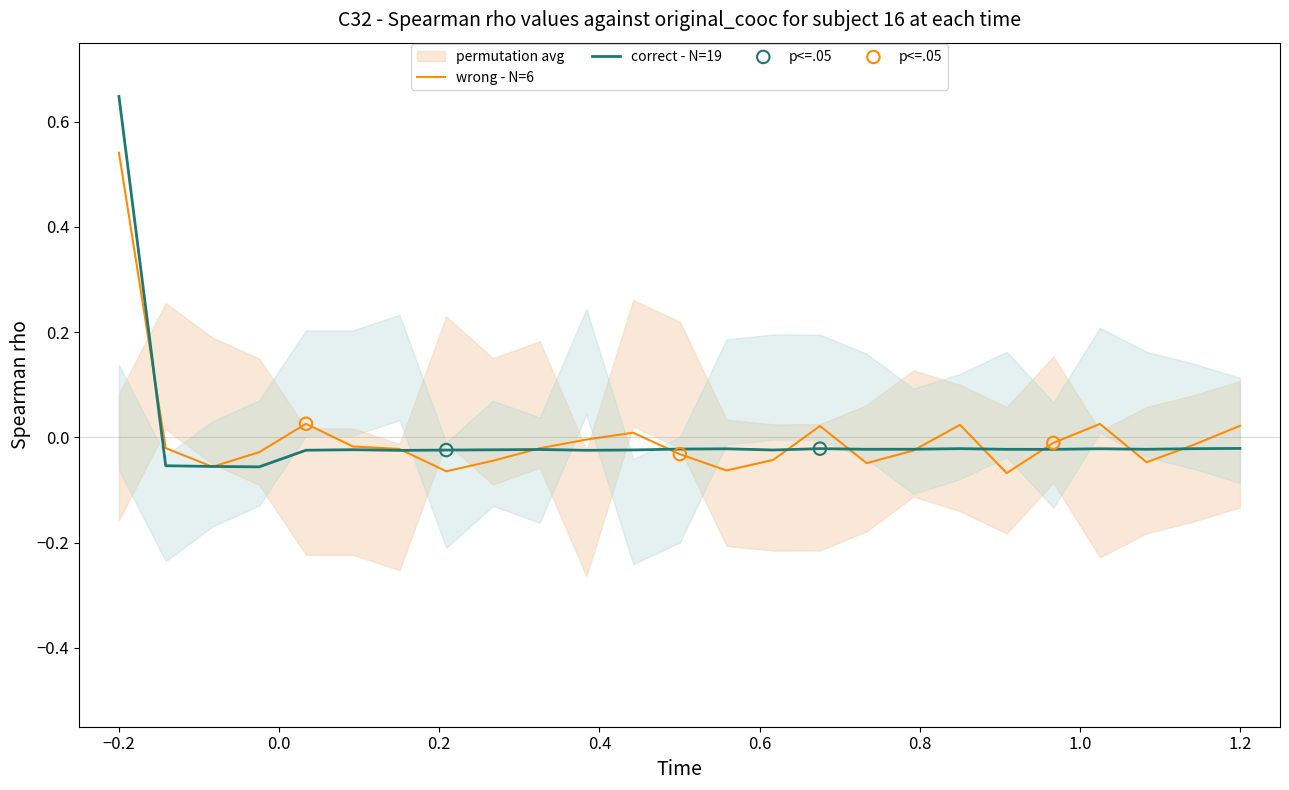

Between 184.7290361848 and 184.8600909338, which is larger?

184.8600909338